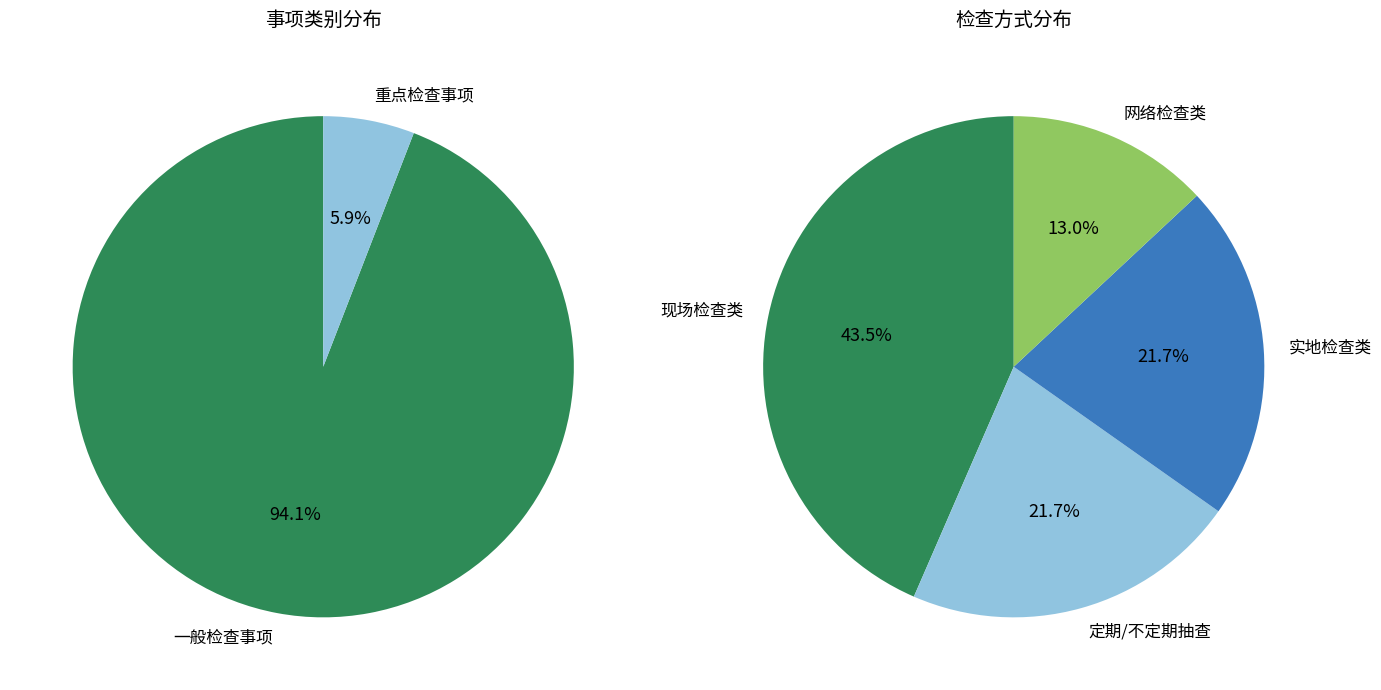

To the nearest percent, what is the combined percentage of 一般检查事项 and 重点检查事项?

100%